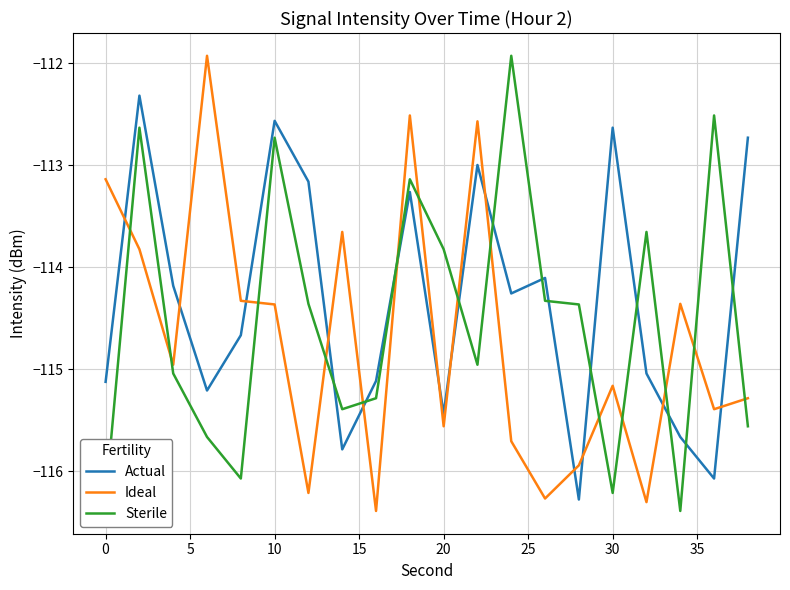

What is the highest value of the Sterile series?

-111.9